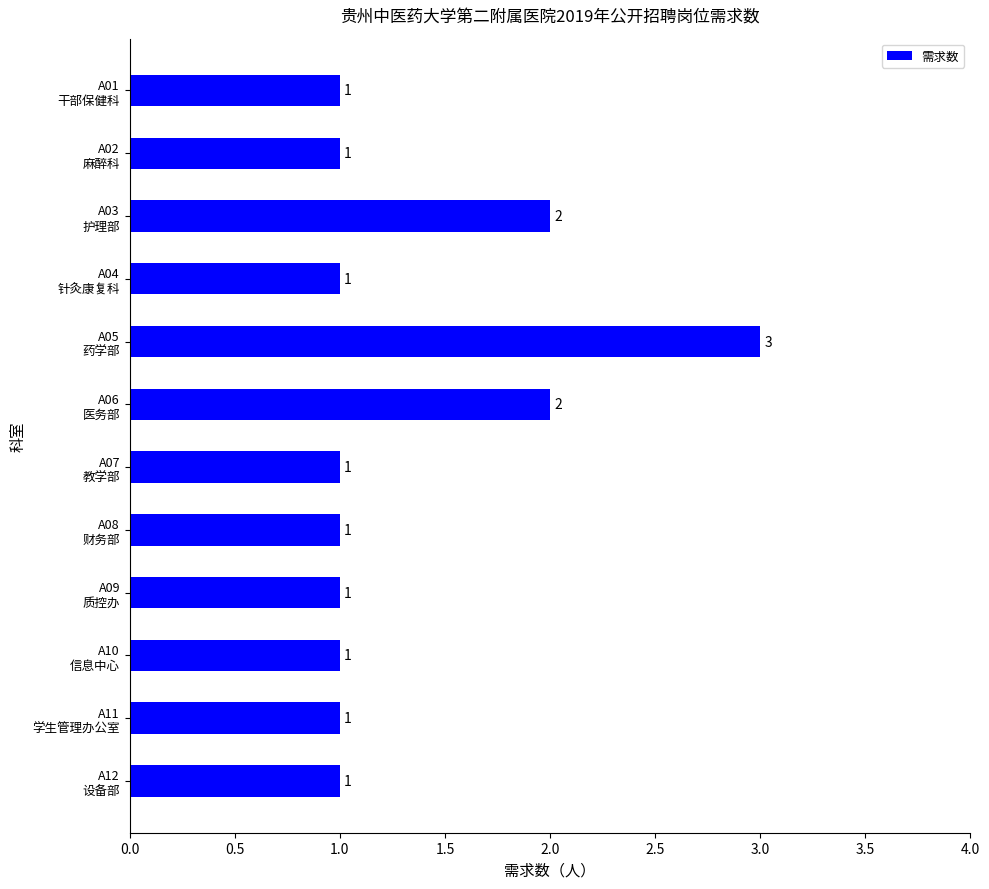

What is the value of the 7th bar from the top?

1